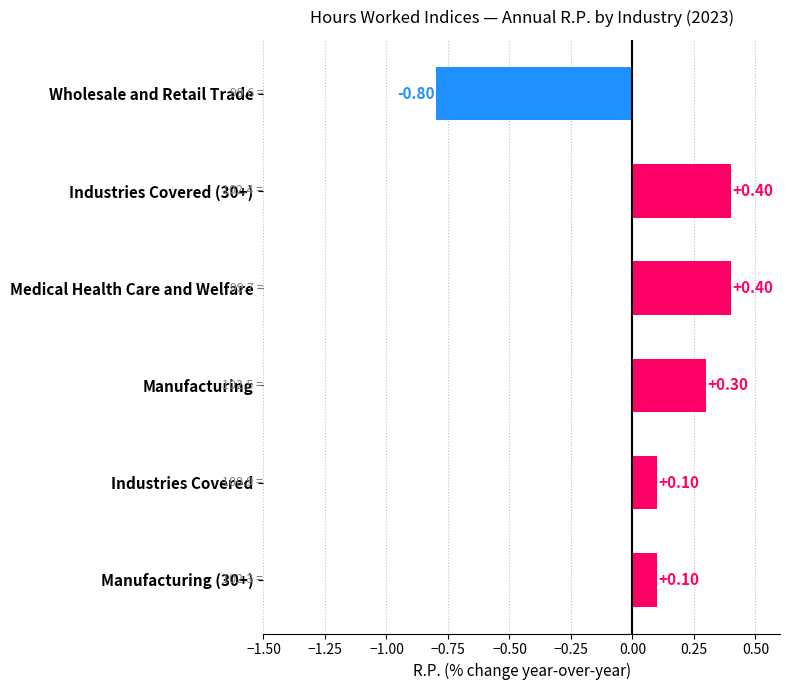

What is the difference between the maximum and second lowest values?

0.3